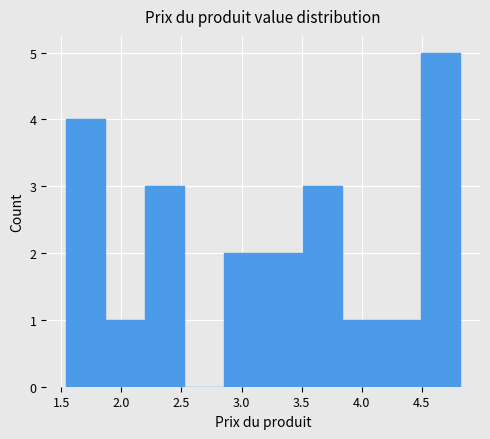

Reading left to right, transcribe this chart: for each bar, give the range it covers on the x-axis and its height. Neither the bar edges nor the heights are printed on the chart, so give them approximately, as read against the axes.

1.55 to 1.85: 4
1.85 to 2.20: 1
2.20 to 2.50: 3
2.50 to 2.85: 0
2.85 to 3.20: 2
3.20 to 3.50: 2
3.50 to 3.85: 3
3.85 to 4.15: 1
4.15 to 4.50: 1
4.50 to 4.80: 5